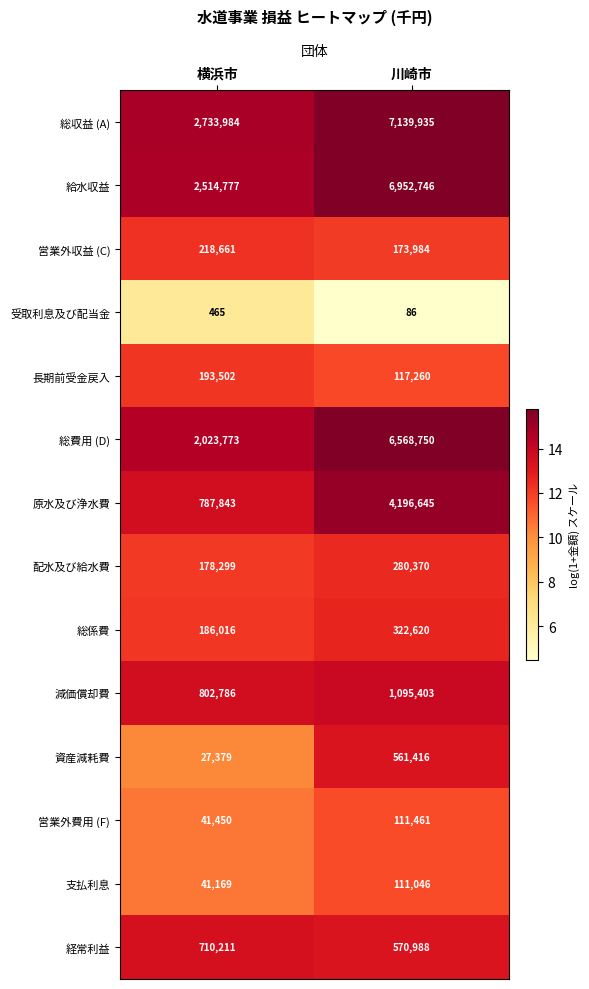

What is the spread (max minus min) of values at 川崎市?

7139849